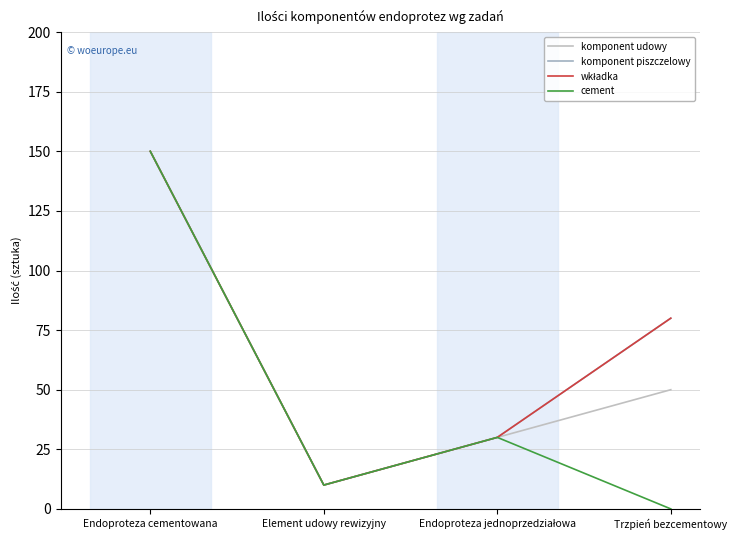

At which category is the sum across all series the highest?

Endoproteza cementowana